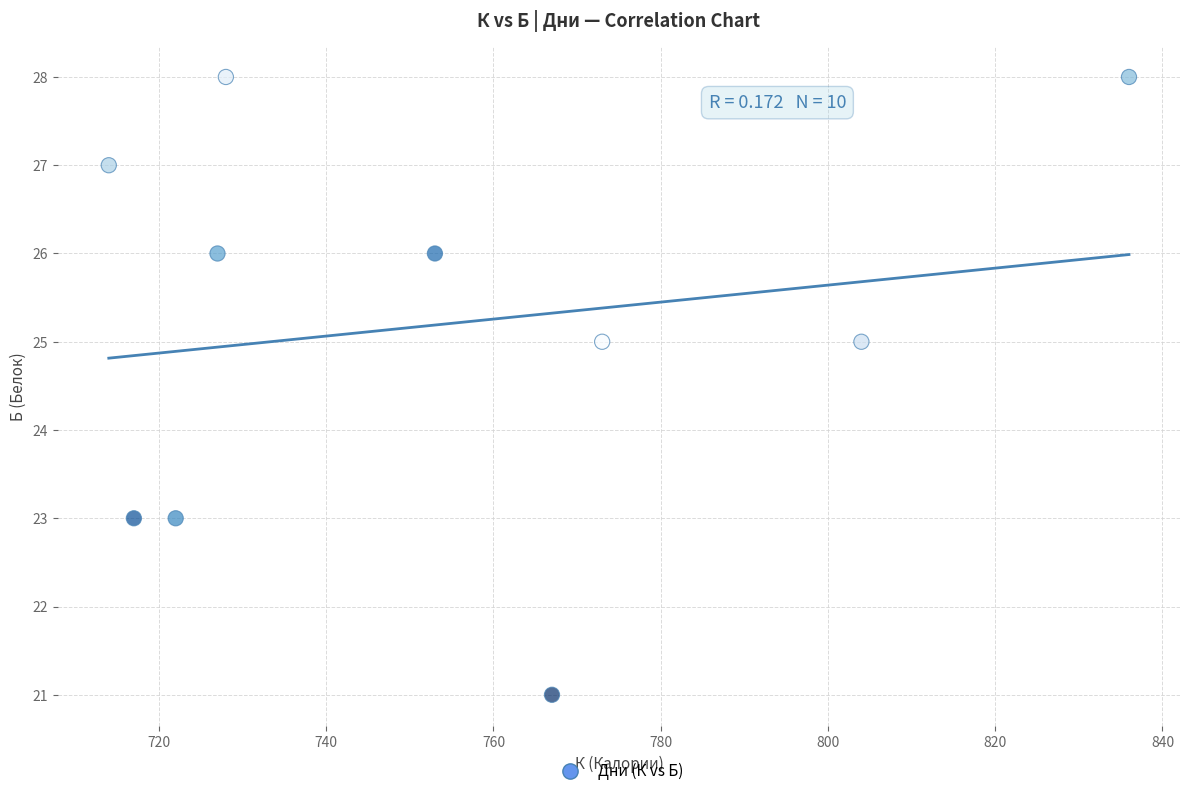

What is the range of X values (max minus min)?

122